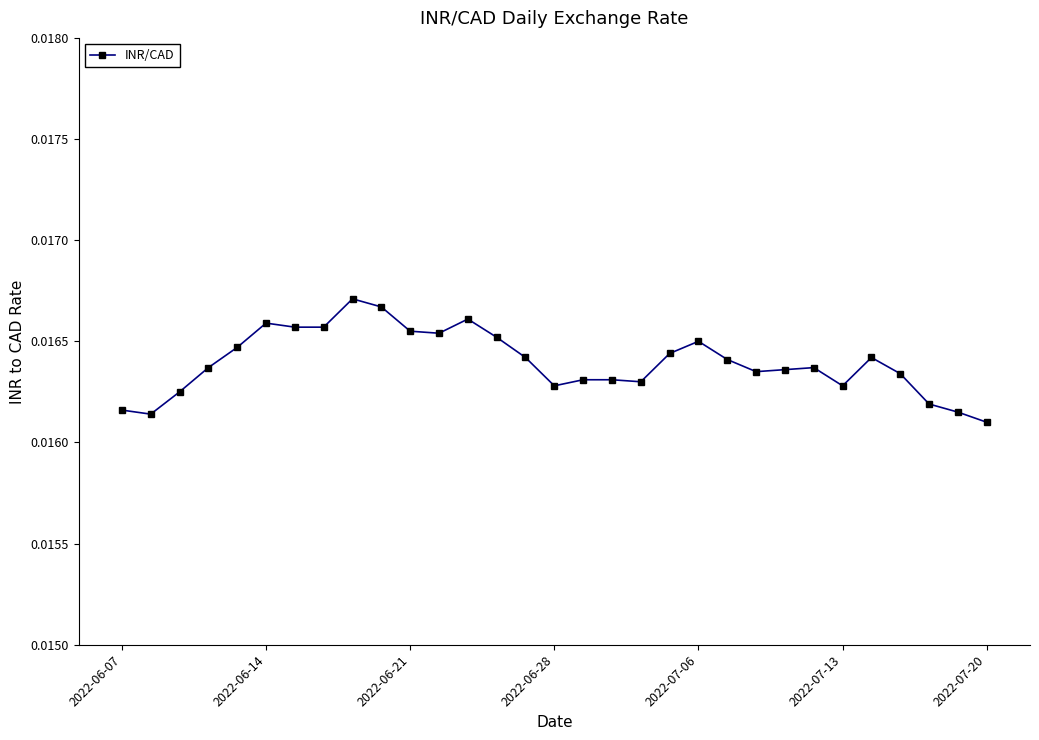

Count the values in the range 0 to 1.

31